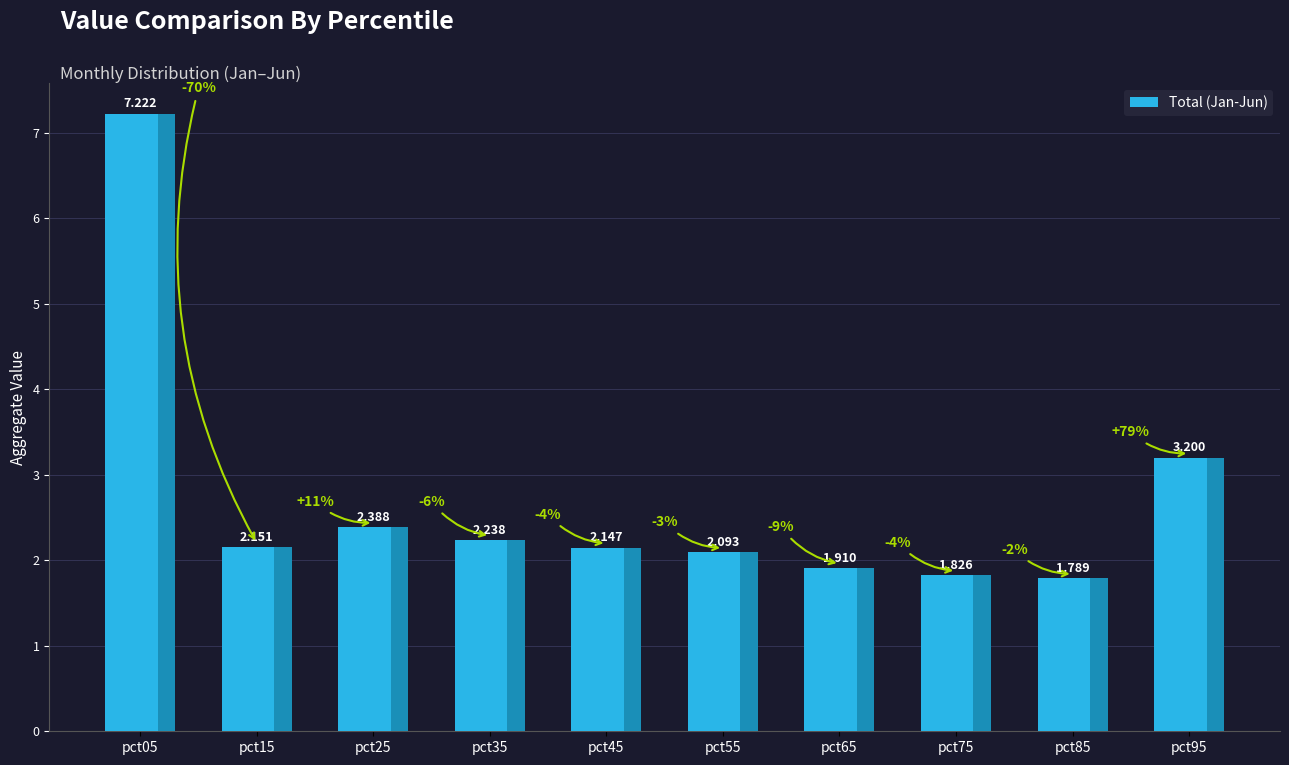

List the labels in order of value, largest first.

pct05, pct95, pct25, pct35, pct15, pct45, pct55, pct65, pct75, pct85